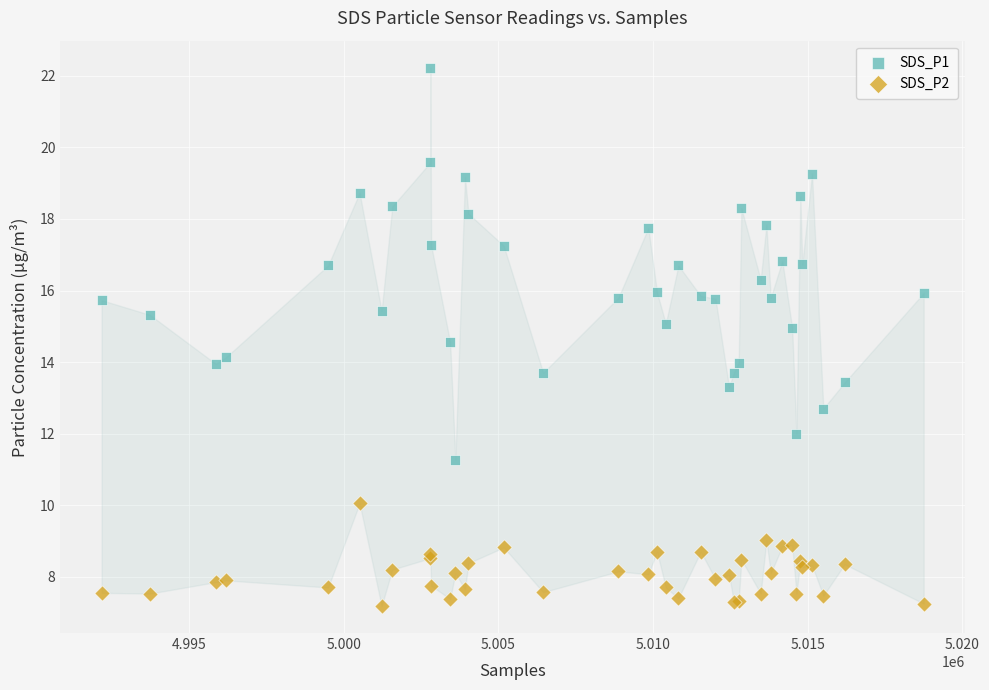

What are all the series names shown in the legend?

SDS_P1, SDS_P2